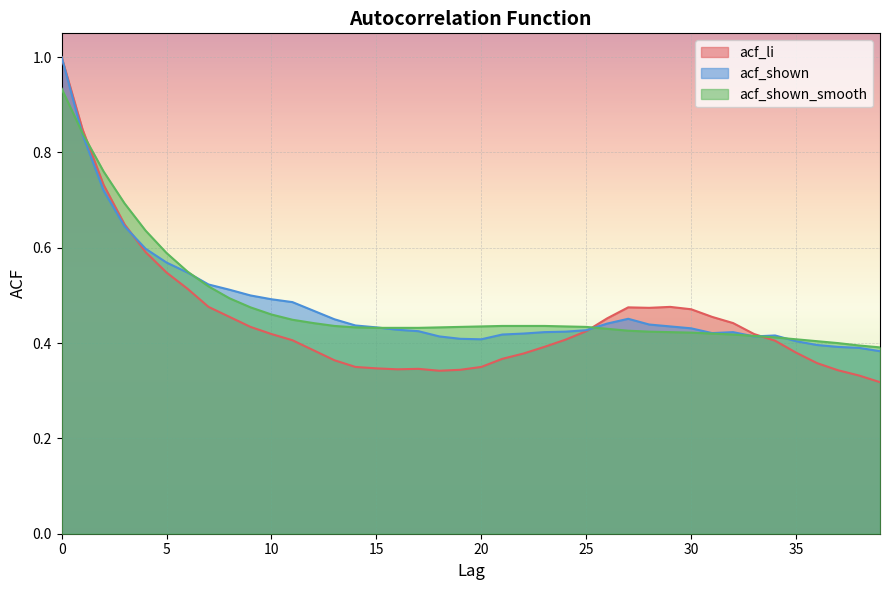

Reading left to right, what are all the values shown in this chart?

acf_li: 0=1.0	1=0.8	2=0.7	3=0.6	4=0.6	5=0.5	6=0.5	7=0.5	8=0.5	9=0.4	10=0.4	11=0.4	12=0.4	13=0.4	14=0.3	15=0.3	16=0.3	17=0.3	18=0.3	19=0.3	20=0.3	21=0.4	22=0.4	23=0.4	24=0.4	25=0.4	26=0.5	27=0.5	28=0.5	29=0.5	30=0.5	31=0.5	32=0.4	33=0.4	34=0.4	35=0.4	36=0.4	37=0.3	38=0.3	39=0.3
acf_shown: 0=1.0	1=0.8	2=0.7	3=0.6	4=0.6	5=0.6	6=0.5	7=0.5	8=0.5	9=0.5	10=0.5	11=0.5	12=0.5	13=0.5	14=0.4	15=0.4	16=0.4	17=0.4	18=0.4	19=0.4	20=0.4	21=0.4	22=0.4	23=0.4	24=0.4	25=0.4	26=0.4	27=0.5	28=0.4	29=0.4	30=0.4	31=0.4	32=0.4	33=0.4	34=0.4	35=0.4	36=0.4	37=0.4	38=0.4	39=0.4
acf_shown_smooth: 0=0.9	1=0.8	2=0.8	3=0.7	4=0.6	5=0.6	6=0.6	7=0.5	8=0.5	9=0.5	10=0.5	11=0.4	12=0.4	13=0.4	14=0.4	15=0.4	16=0.4	17=0.4	18=0.4	19=0.4	20=0.4	21=0.4	22=0.4	23=0.4	24=0.4	25=0.4	26=0.4	27=0.4	28=0.4	29=0.4	30=0.4	31=0.4	32=0.4	33=0.4	34=0.4	35=0.4	36=0.4	37=0.4	38=0.4	39=0.4